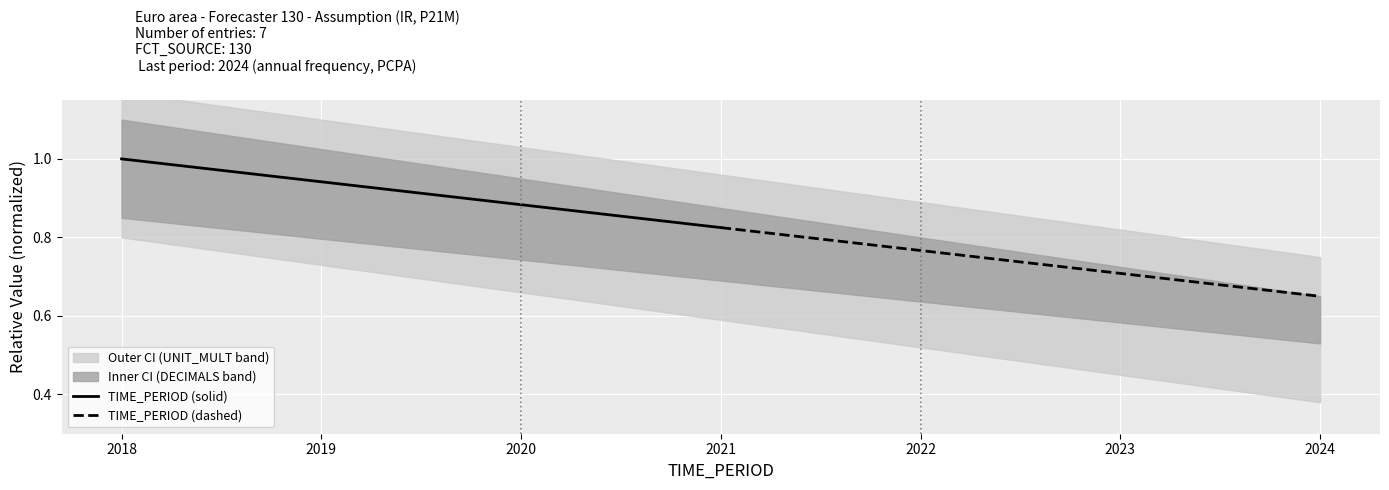

At which label does TIME_PERIOD (solid) reach its minimum?

2021